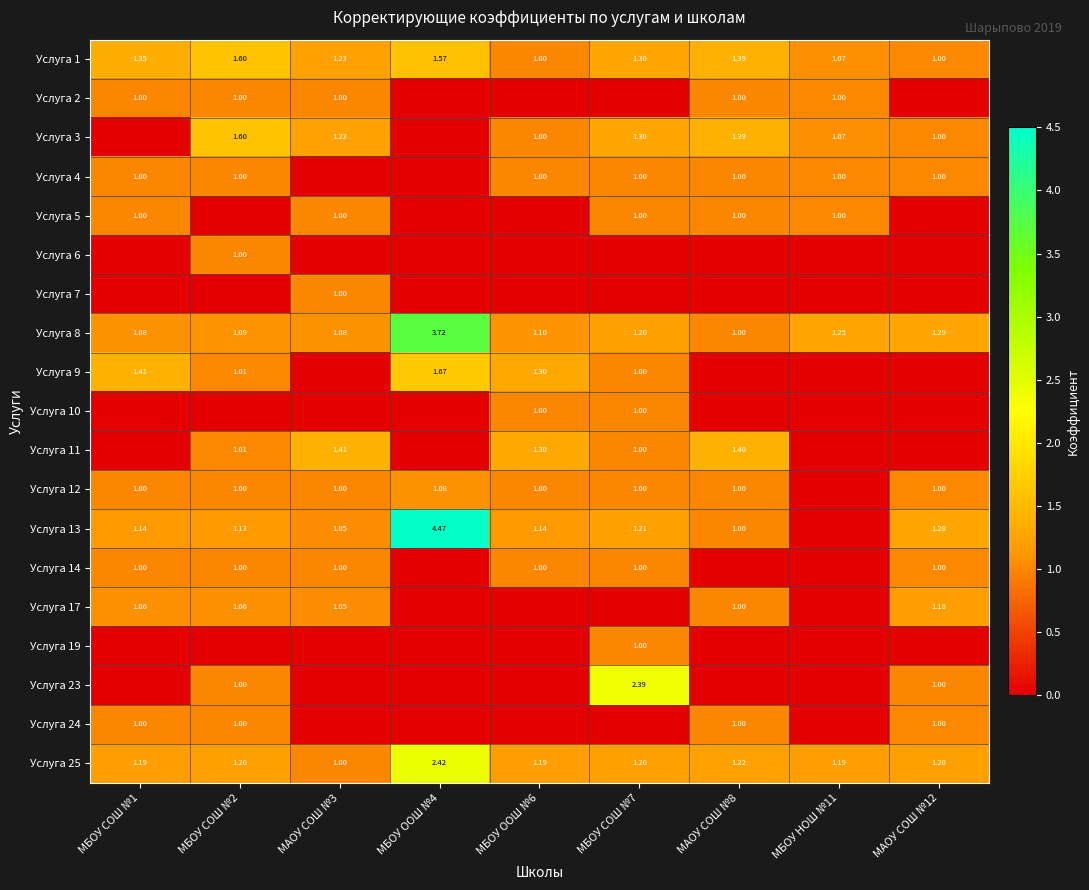

At which category is the sum across all series the highest?

МБОУ СОШ №2